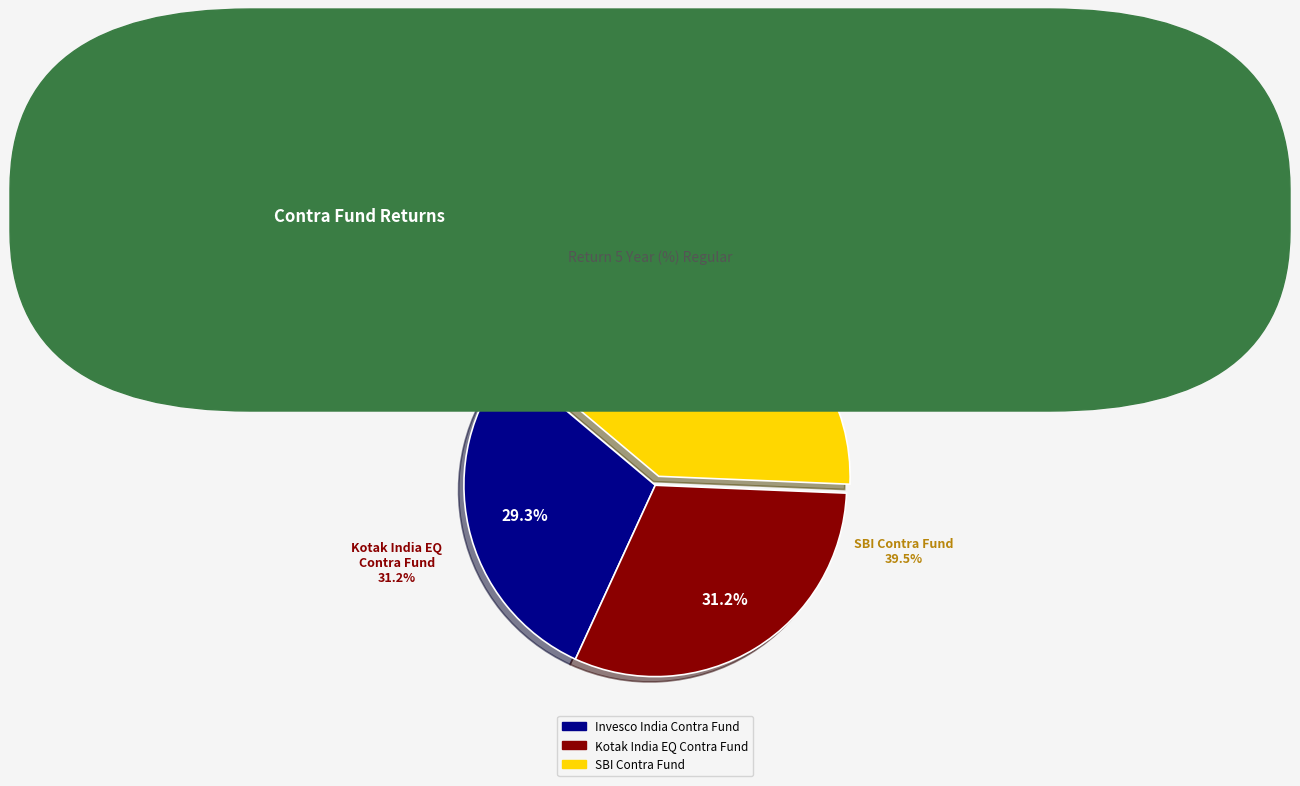

How many slices are in this pie chart?

3